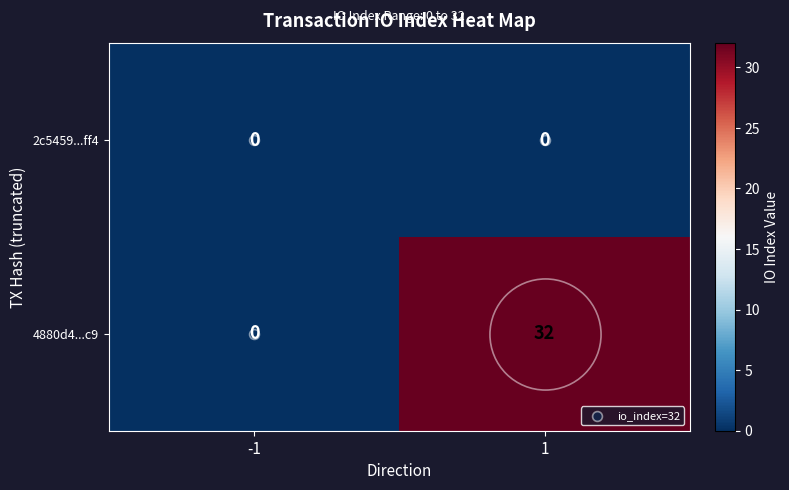

The 2c5459...ff4 series shows 0 at 1. True or false?

True